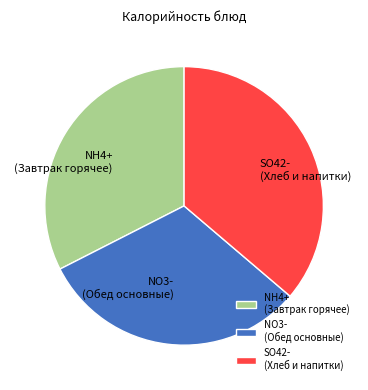

How many segments does this pie chart have?

3